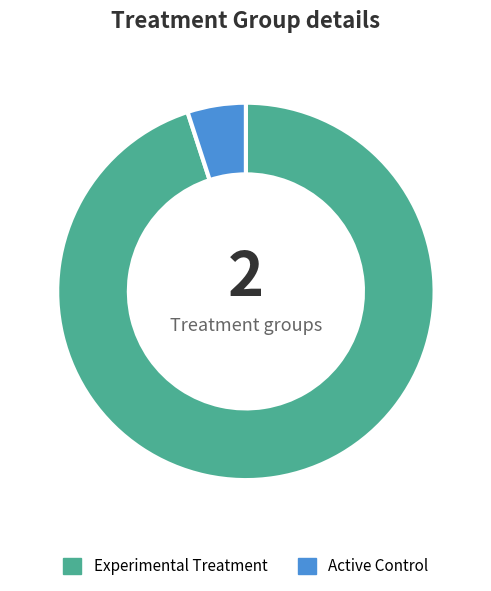

Count the number of slices in the pie.

2